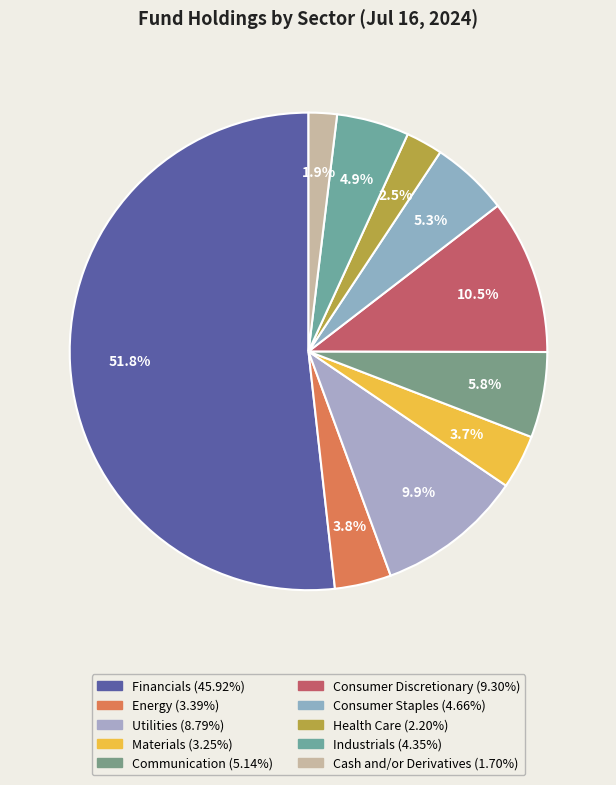

Which category has the smallest portion of the pie?

Cash and/or Derivatives